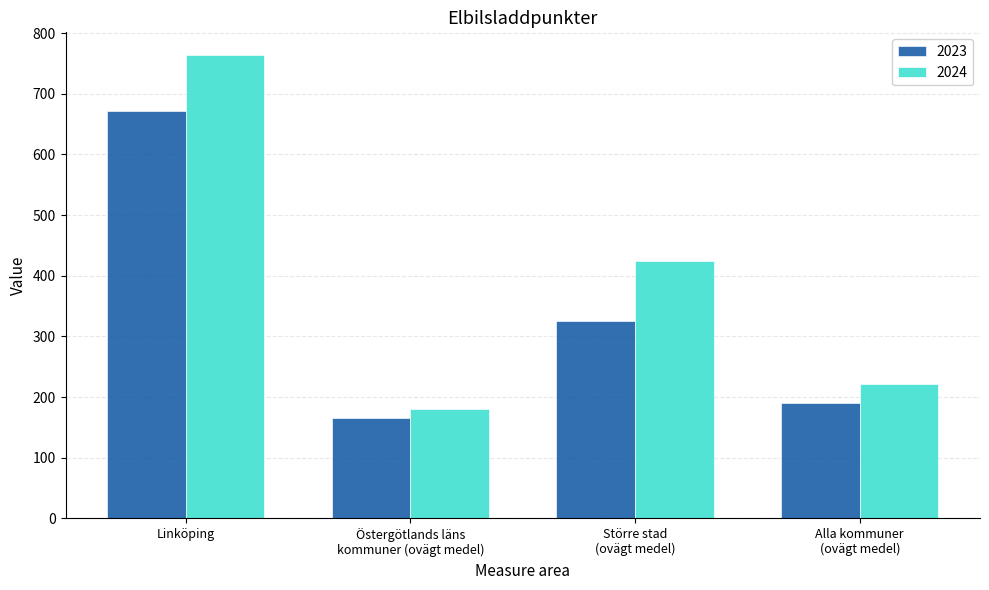

What is the difference between the 2023 values at Östergötlands läns
kommuner (ovägt medel) and Större stad
(ovägt medel)?

160.4